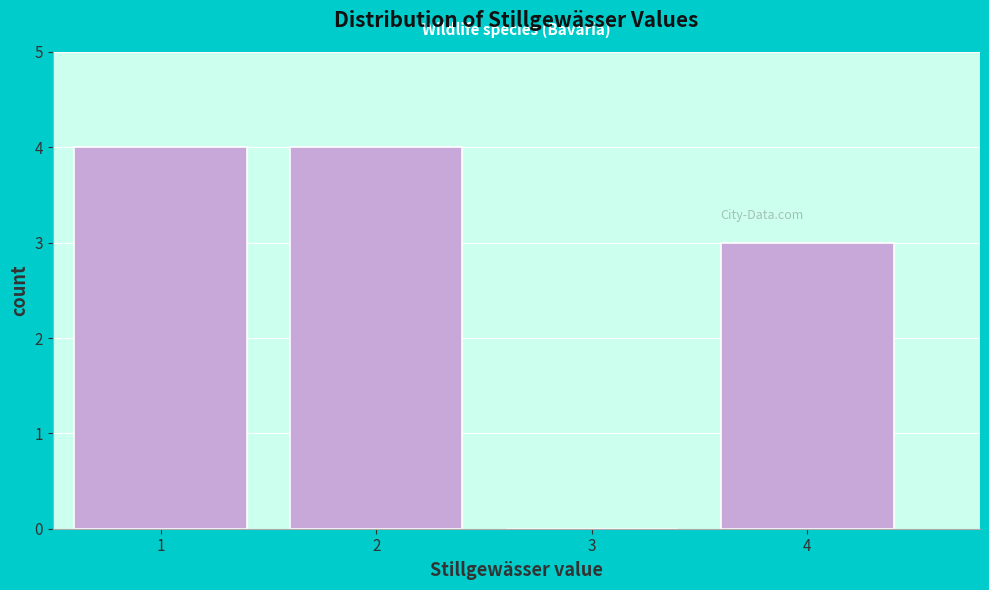

Reading left to right, list every bar in this chart as the range it spans on the x-axis followed by its height. The values are not printed on the chart, so give them approximately, as read against the axis.

0.5 to 1.5: 4
1.5 to 2.5: 4
2.5 to 3.5: 0
3.5 to 4.5: 3